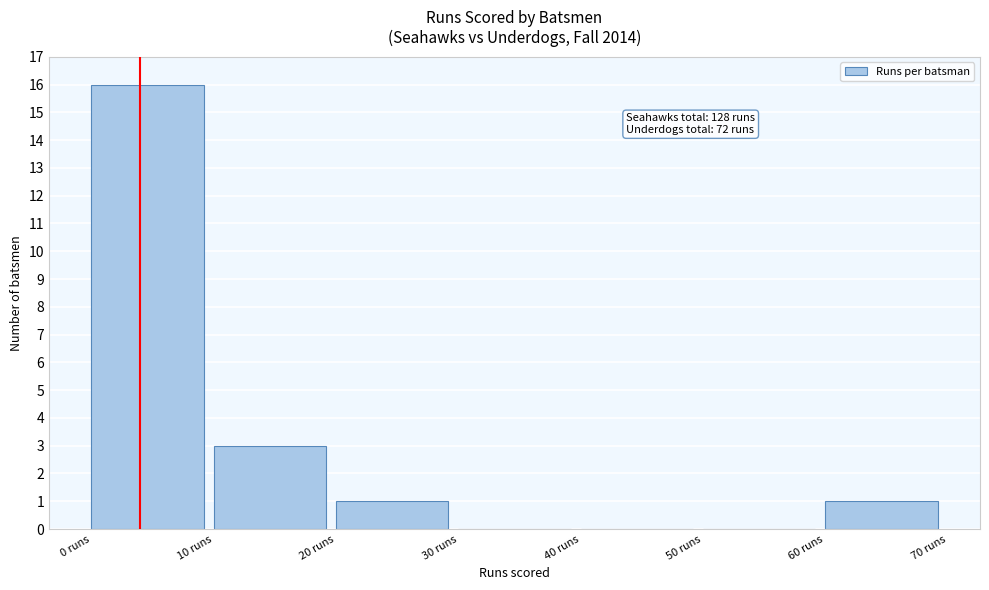

Over which range of the x-axis is the bar tallest?

0 to 10